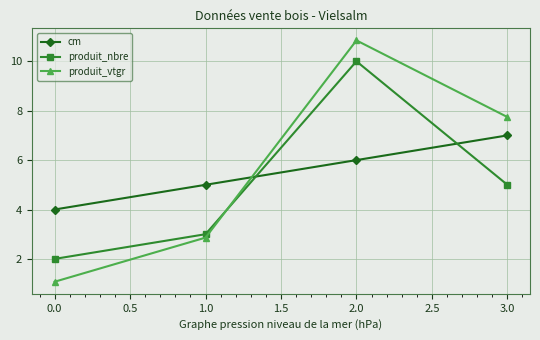

What is the label of the 2nd point from the right?

2.0